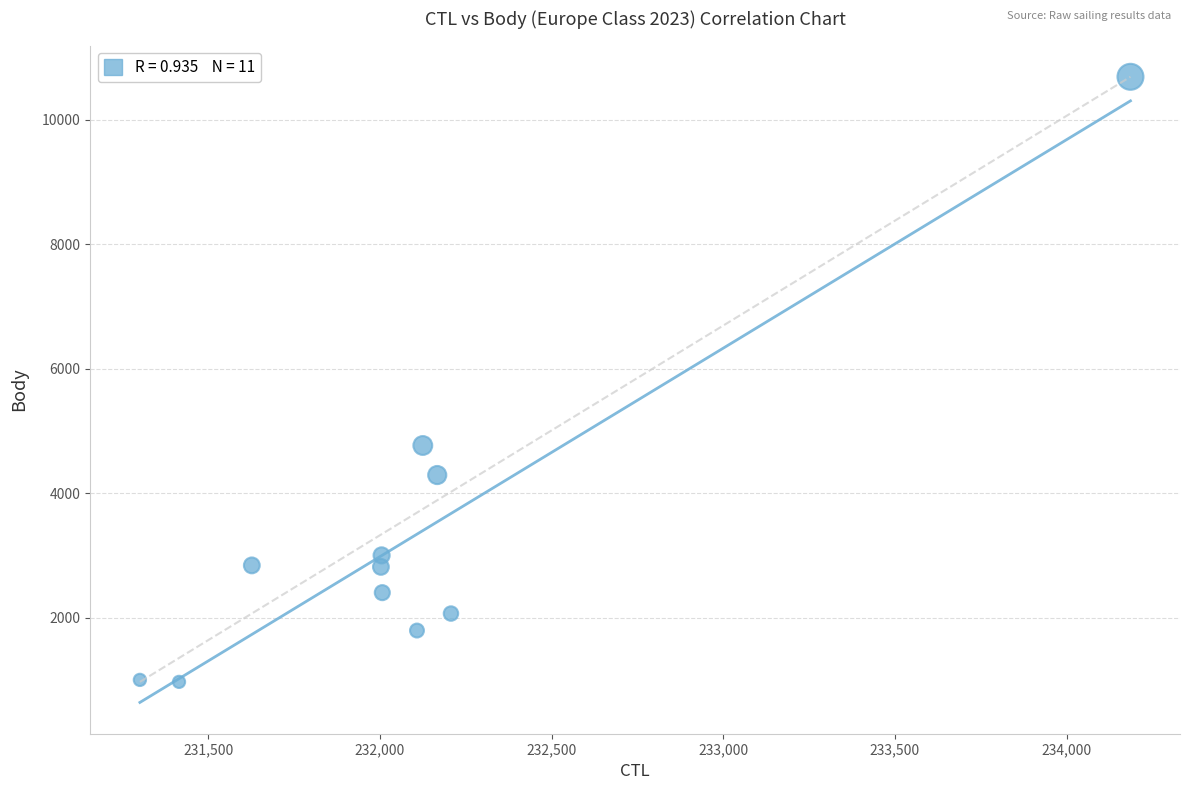

What is the average X value?

232105